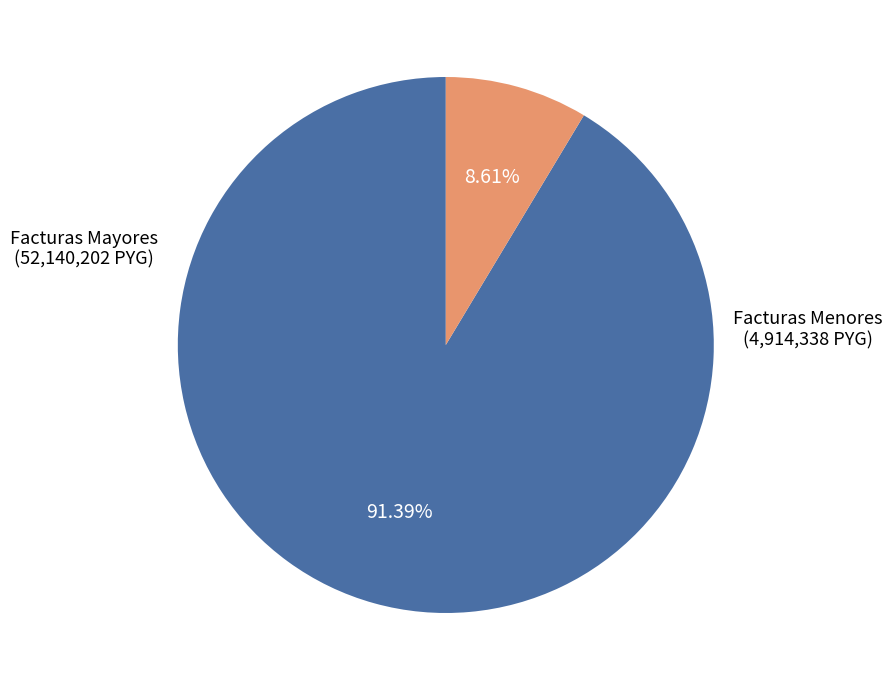

Is there a majority slice in this chart?

Yes